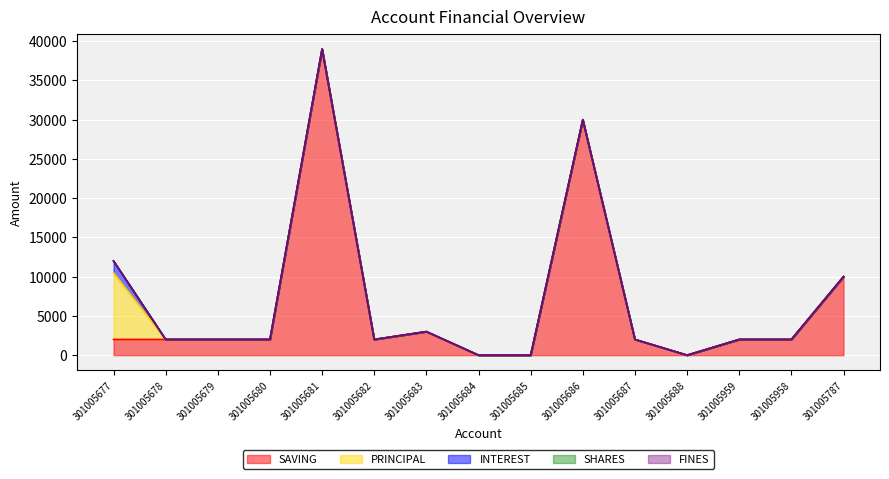

True or false: SAVING and FINES intersect in this chart.

False